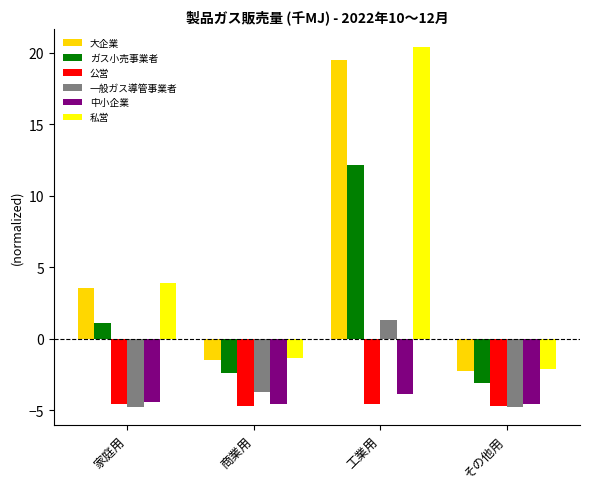

How many data points in 私営 are less than 3?

2